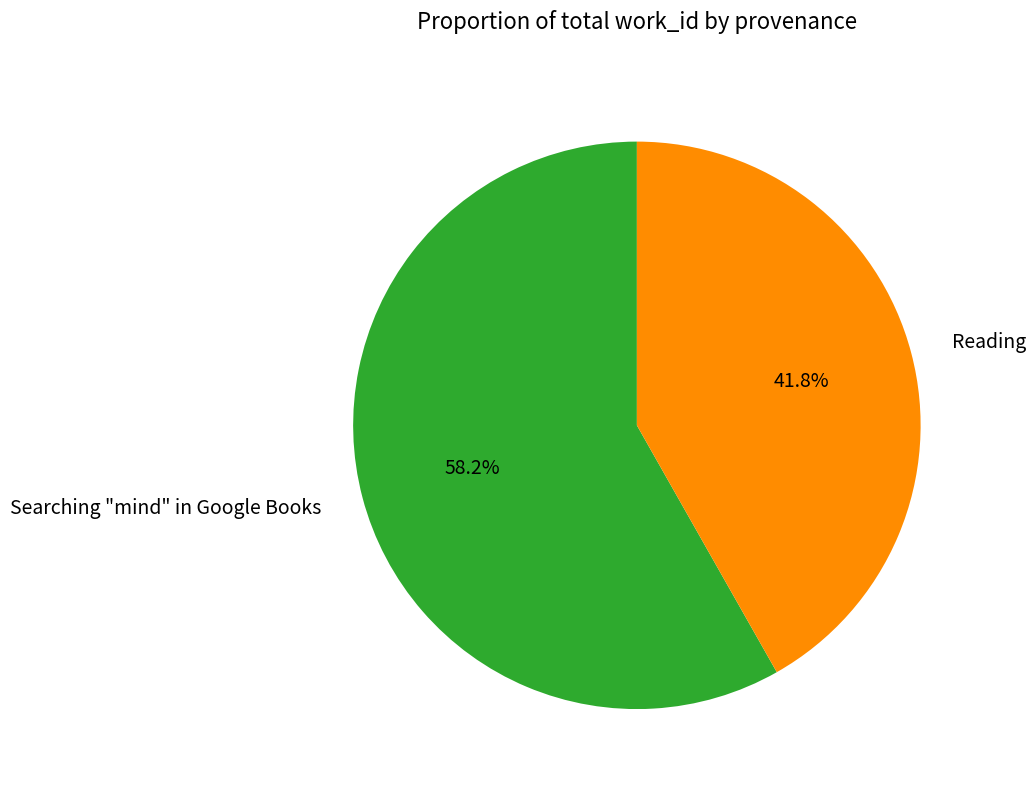

What is the largest slice in the pie chart?

Searching "mind" in Google Books